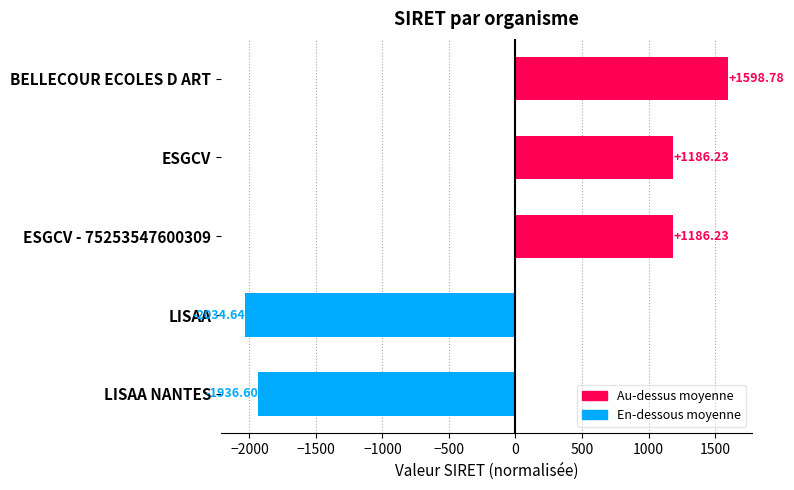

What is the difference between the second highest and minimum values?

3220.9